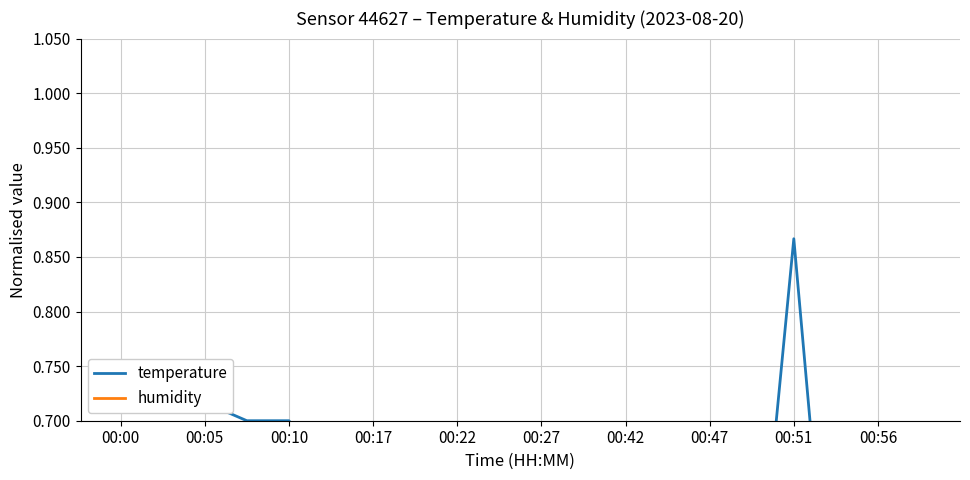

True or false: temperature has more than 1 points higher than both neighbors.

False